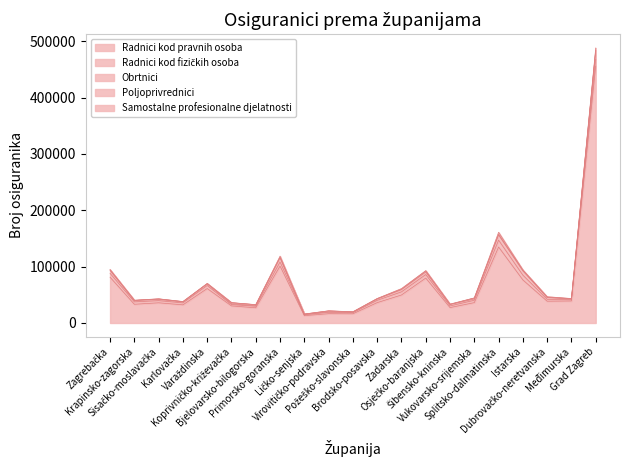

What is the sum of the Radnici kod fizičkih osoba values at Virovitičko-podravska and Vukovarsko-srijemska?

6576